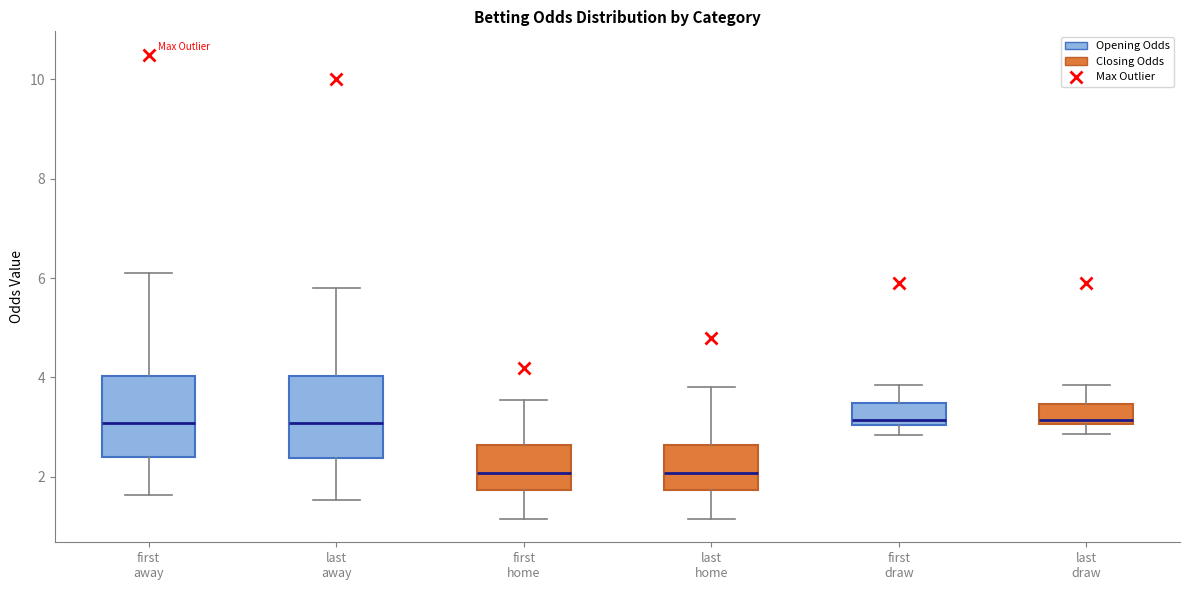

Where does the upper whisker of the box for first away end on the y-axis? The values are not printed on the chart, so give them approximately, as read against the axis.

6.2